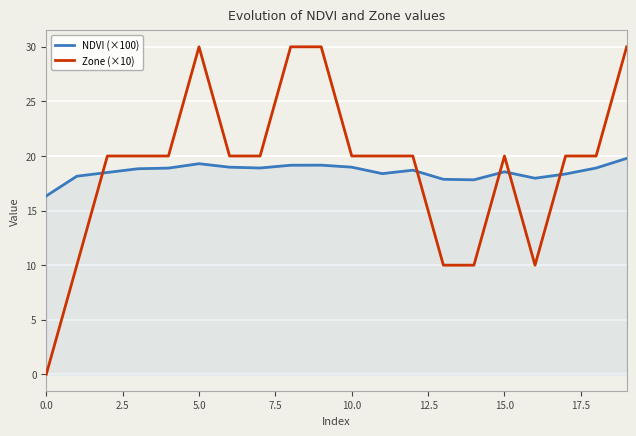

Rank the series by their maximum value, from highest to lowest.

Zone (×10), NDVI (×100)